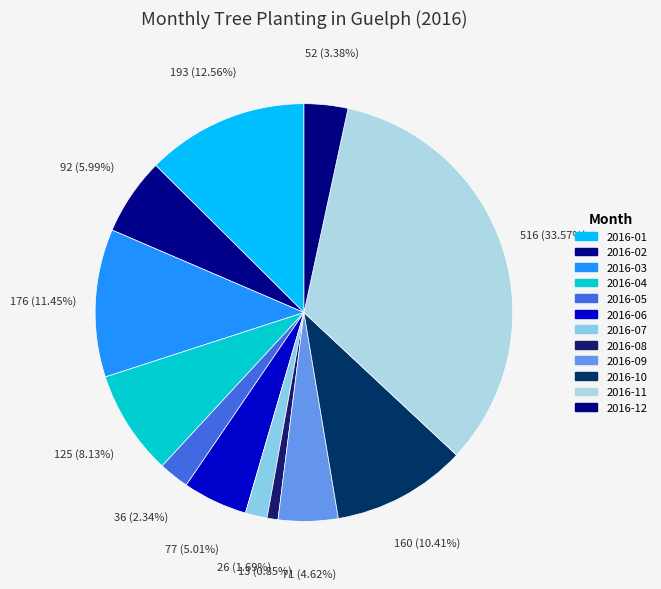

How many segments does this pie chart have?

12